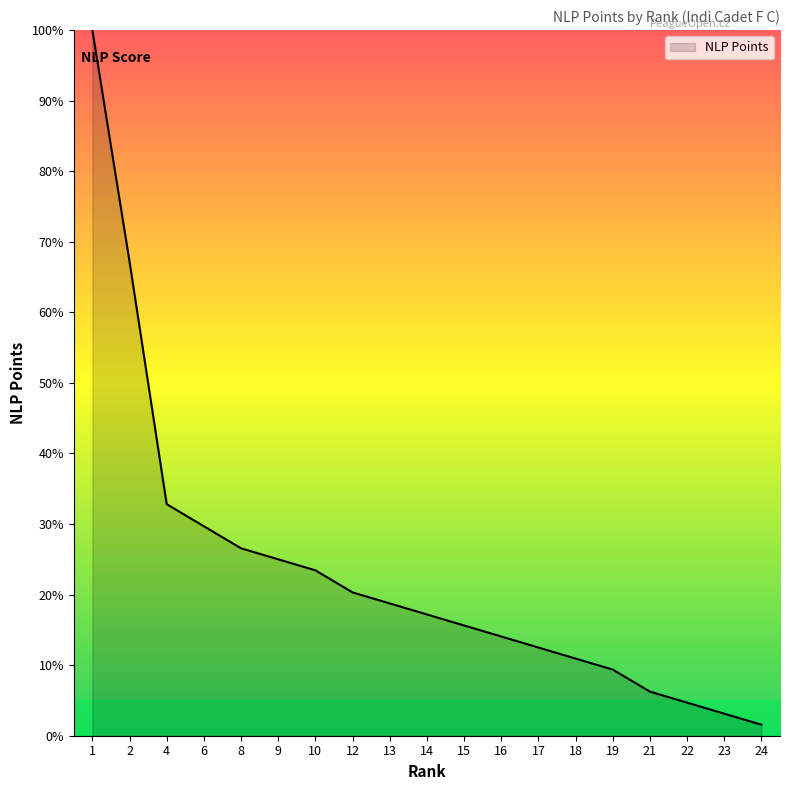

What is the difference between the second highest and minimum values?

65.6